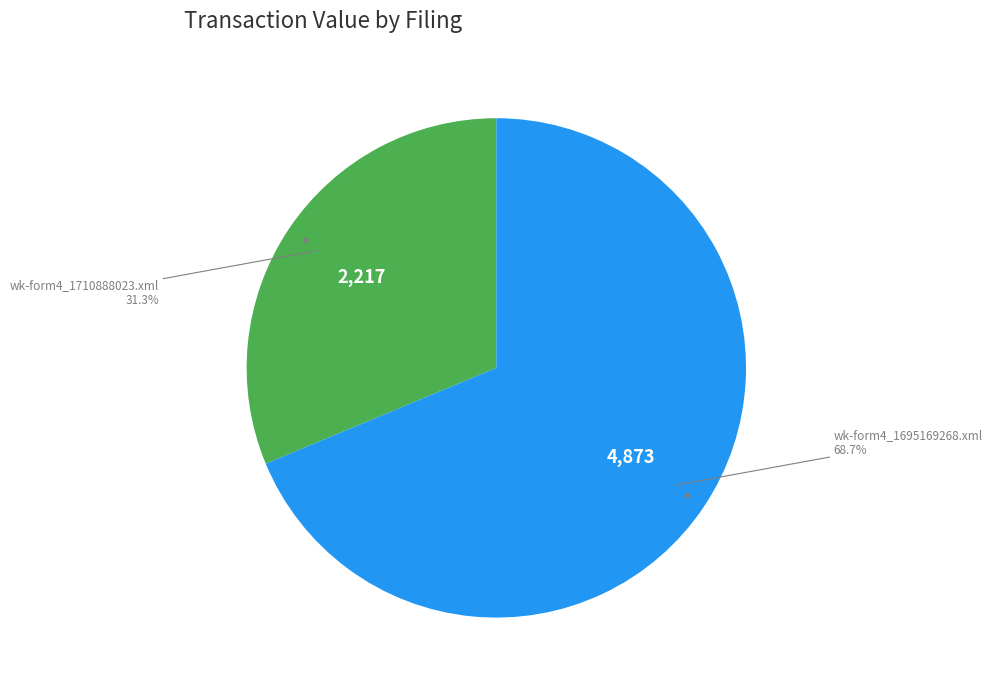

Which slice is the largest?

wk-form4_1695169268.xml